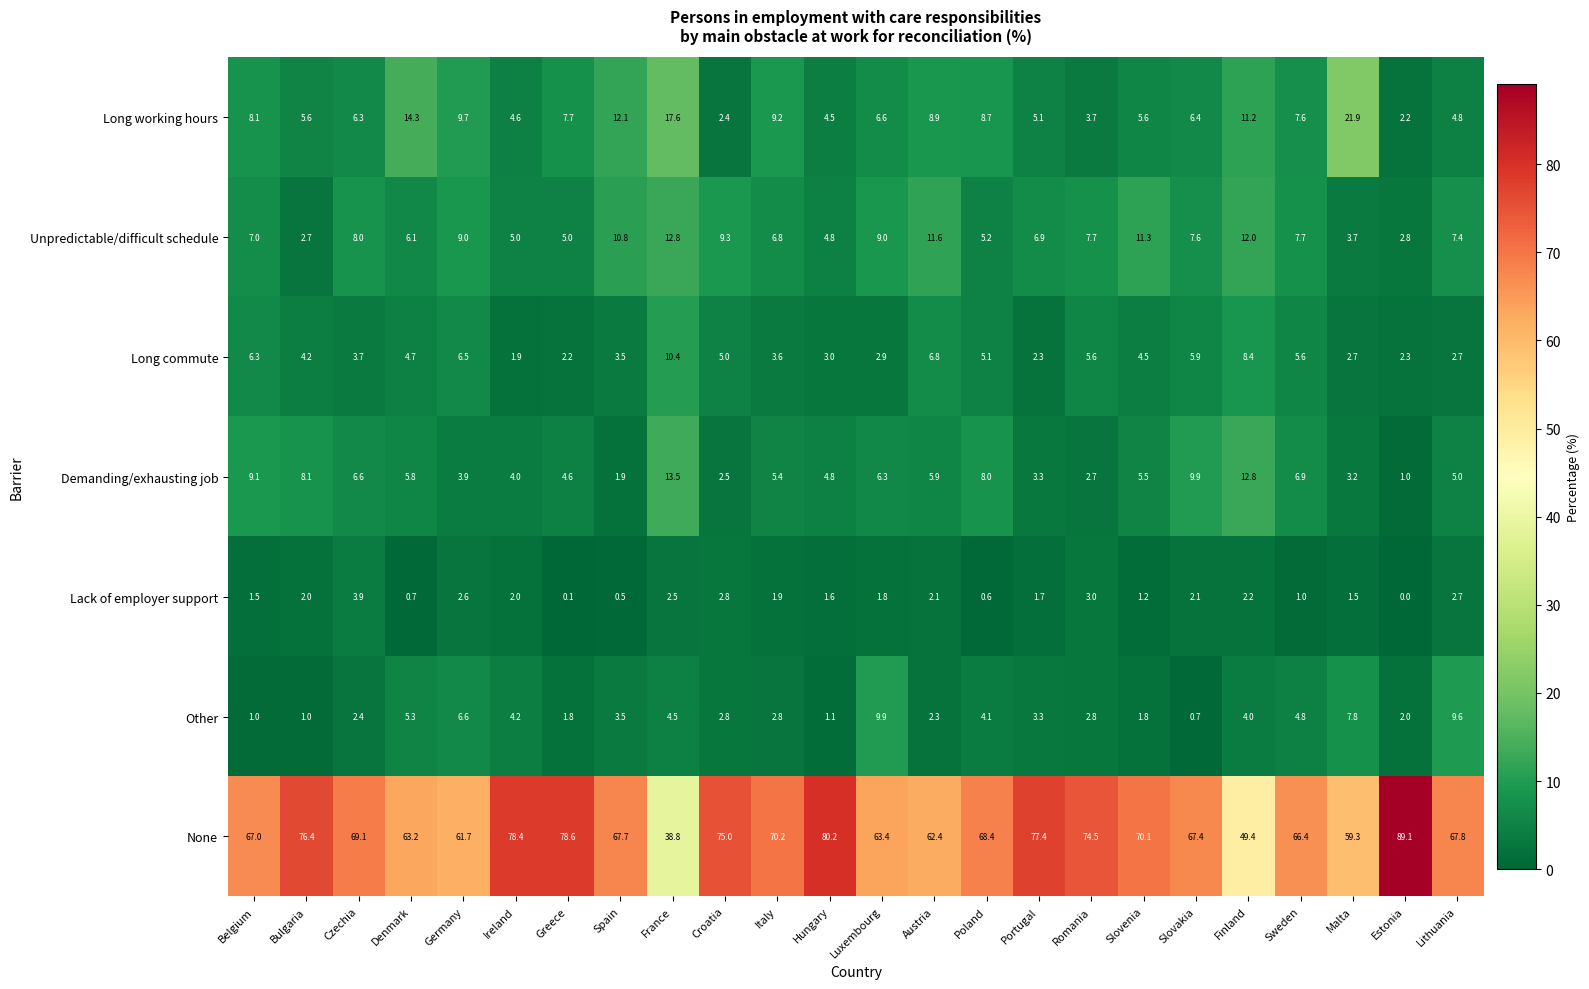

Between Romania and Lithuania, which series saw the biggest shift?

Other